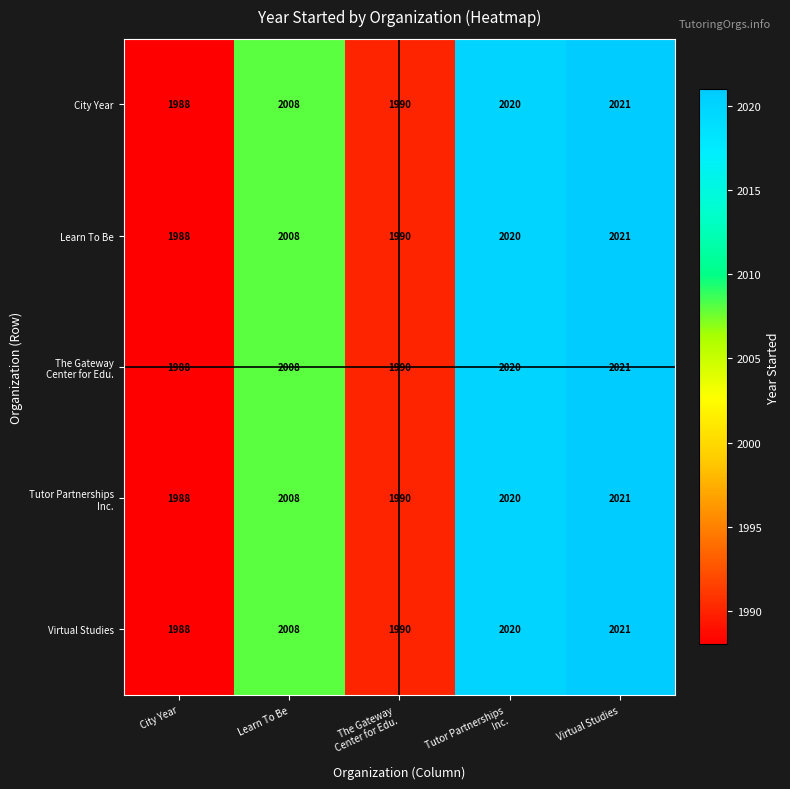

What is the greatest value displayed?

2021